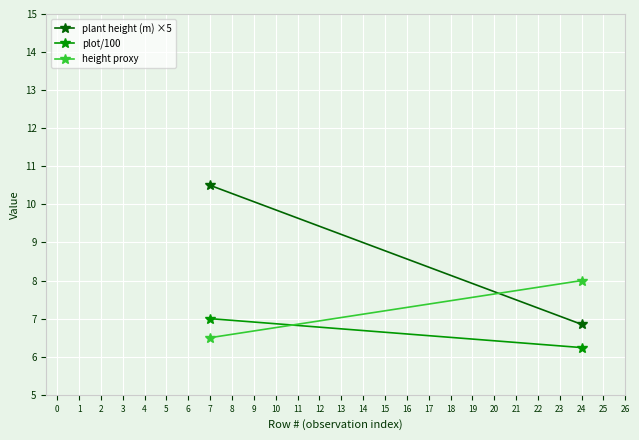

Count the plant height (m) ×5 values in the range 6 to 10.

1